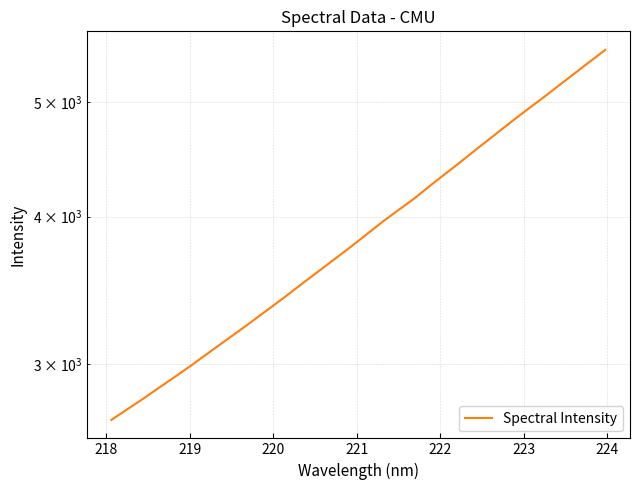

How many distinct data groups are displayed?

1